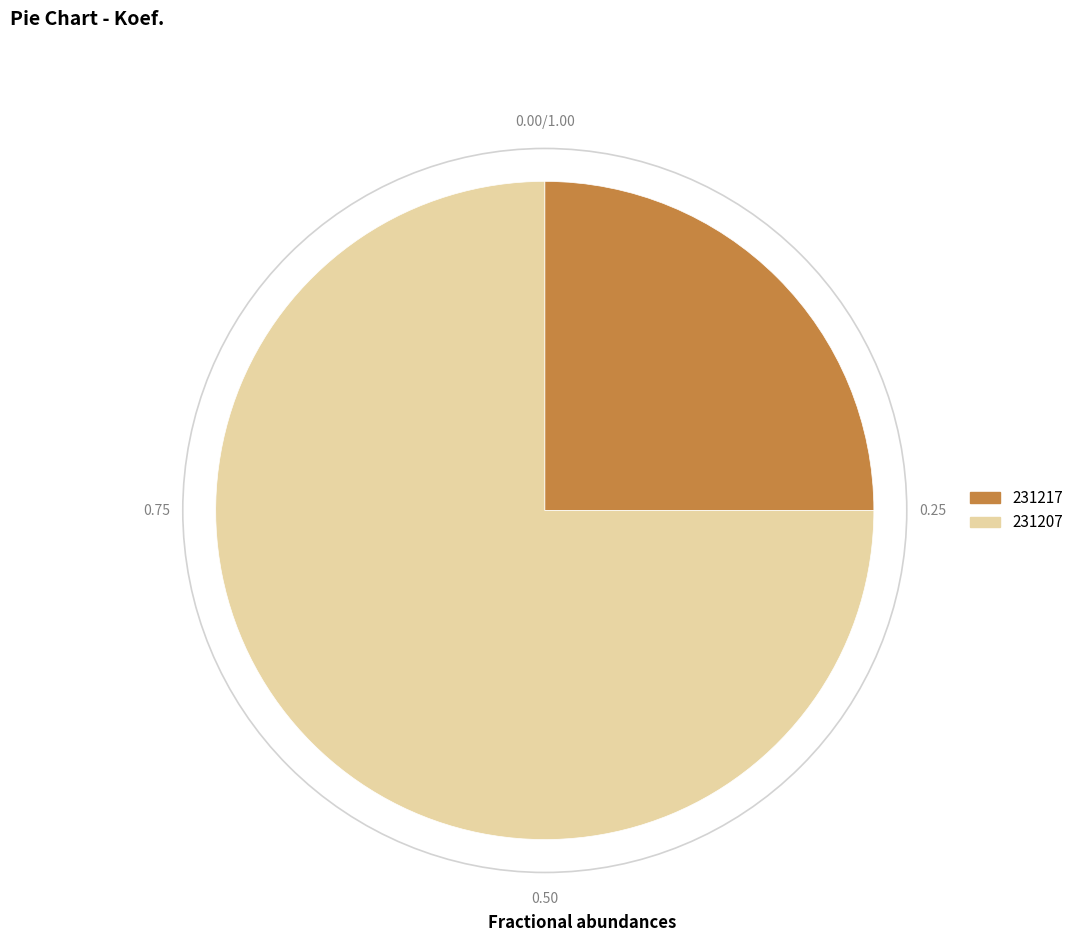

Which slice represents more than half of the pie?

231207